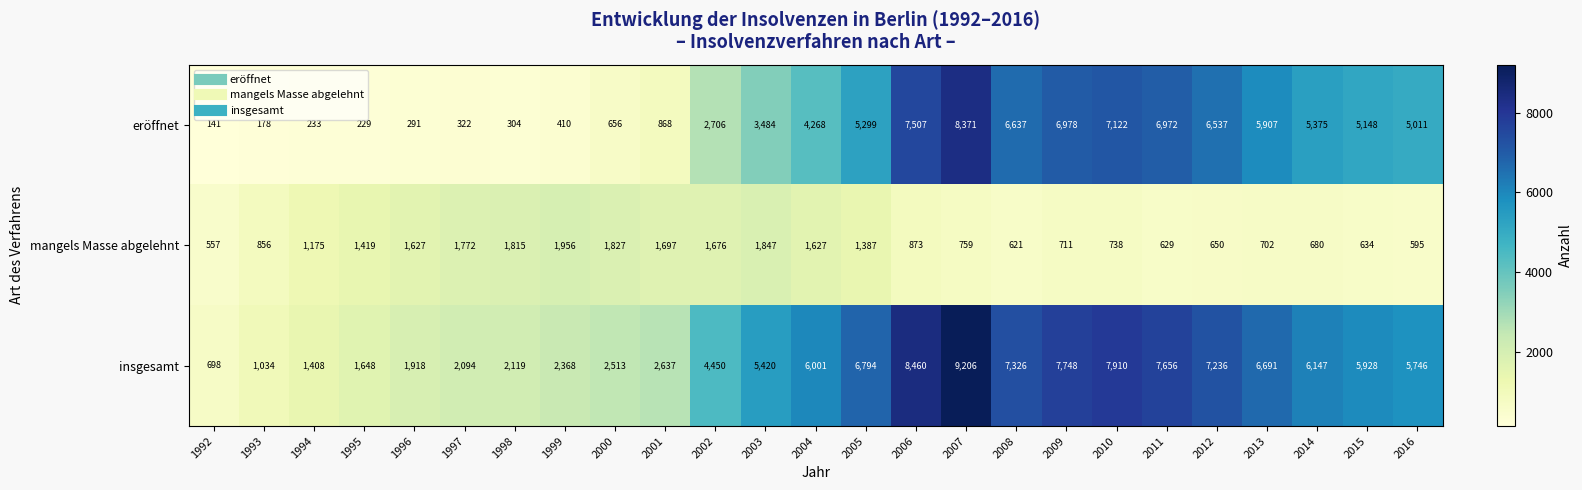

Which series has the largest range (max minus min)?

insgesamt